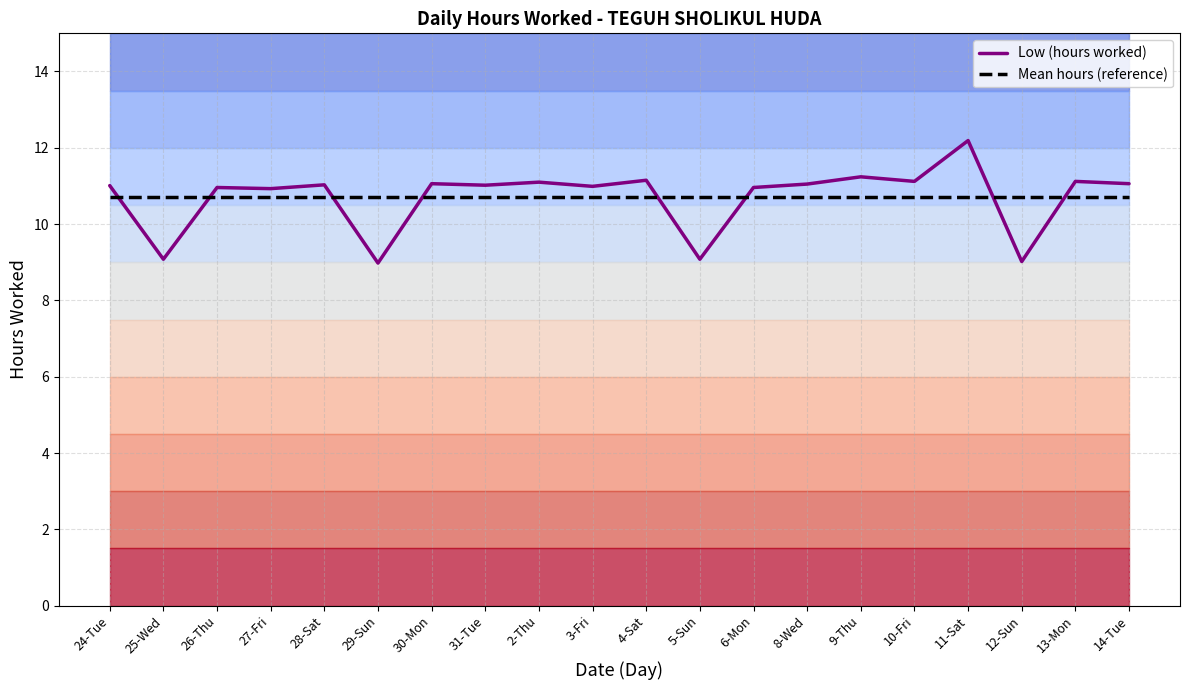

What is the difference between the maximum and second lowest values in the Low (hours worked) series?

3.2